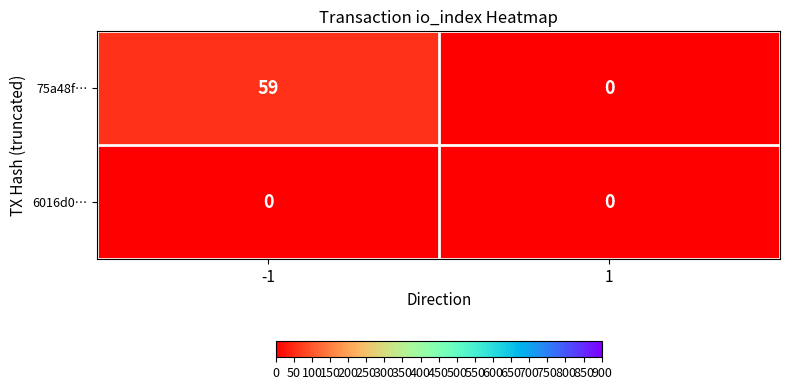

Reading right to left, what are all the values shown in this chart?

75a48f…: 1=0	-1=59
6016d0…: 1=0	-1=0